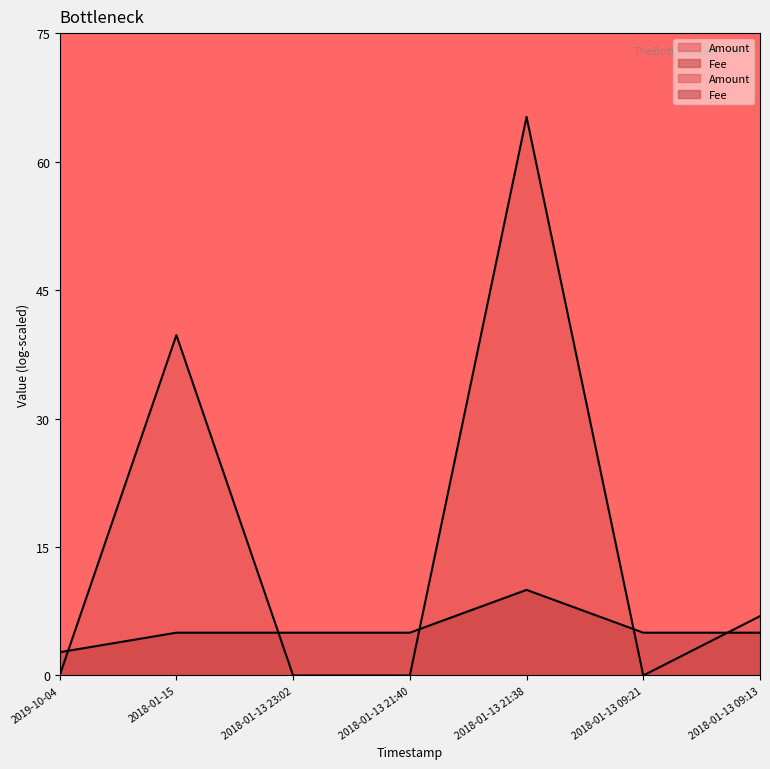

Is it true that the value at 2018-01-13 23:02 is 7.1?

False